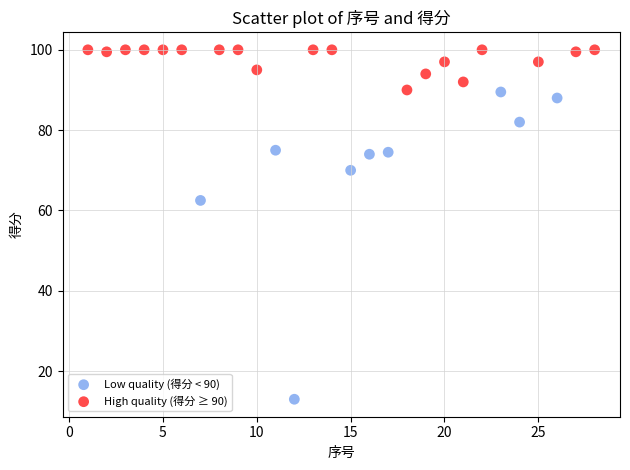

Which series reaches the minimum Y coordinate?

Low quality (得分 < 90)